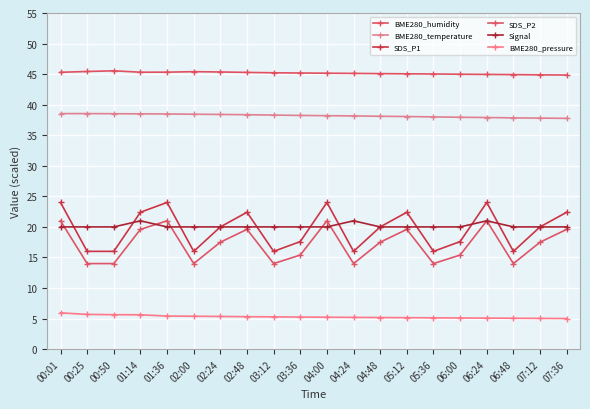

At which label does BME280_pressure reach its peak?

00:01